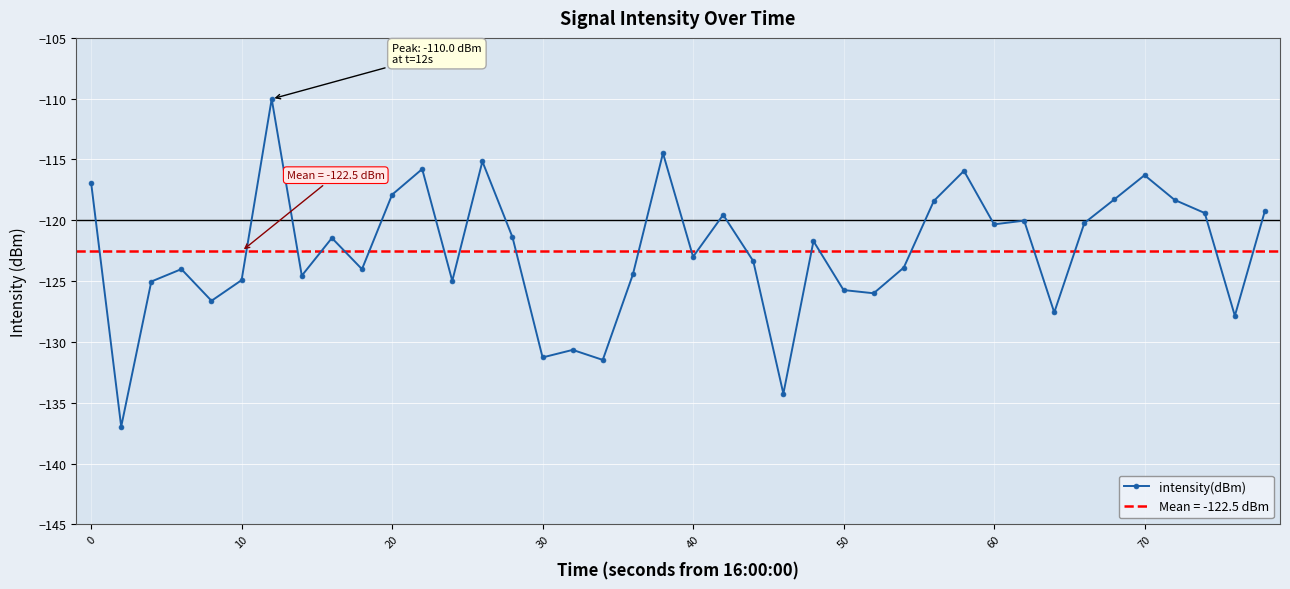

True or false: intensity(dBm) has more than 2 points higher than both neighbors.

True